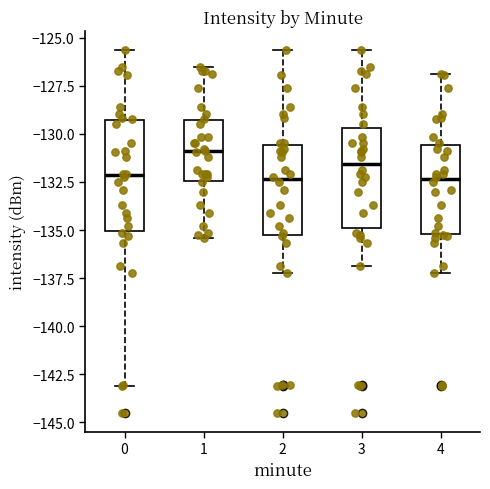

Reading left to right, transcribe this box plot: for each box, give where its median line is, the range the box spans, and where its two whiskers end, as read against the y-axis. The values are not printed on the chart, so give them approximately, as read against the axis.

0: median -132.0, box -135.0 to -129.5, whiskers -143.0 to -125.5
1: median -131.0, box -132.5 to -129.5, whiskers -135.5 to -126.5
2: median -132.5, box -135.5 to -130.5, whiskers -137.0 to -125.5
3: median -131.5, box -135.0 to -129.5, whiskers -137.0 to -125.5
4: median -132.5, box -135.0 to -130.5, whiskers -137.0 to -127.0